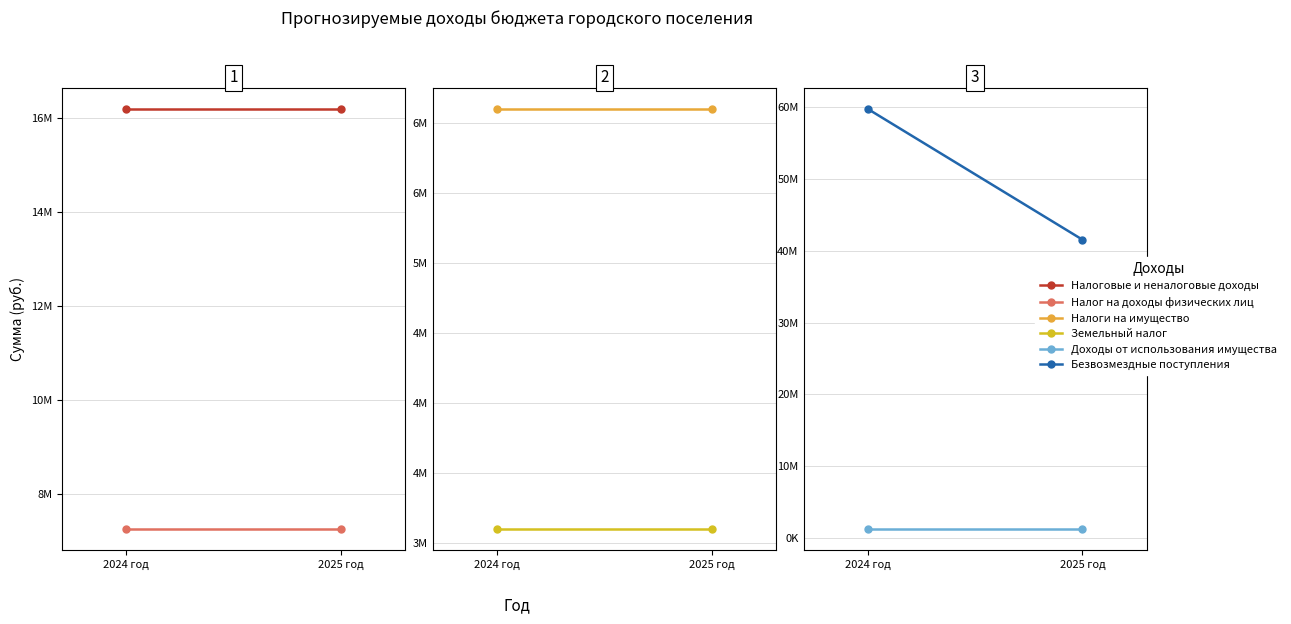

The value of Налоговые и неналоговые доходы at 2024 год is 24366150. True or false?

False